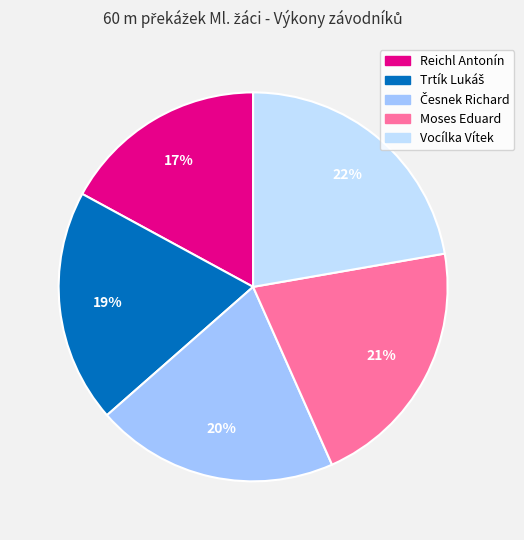

To the nearest percent, what is the difference between the largest and smallest slice percentages?

5%